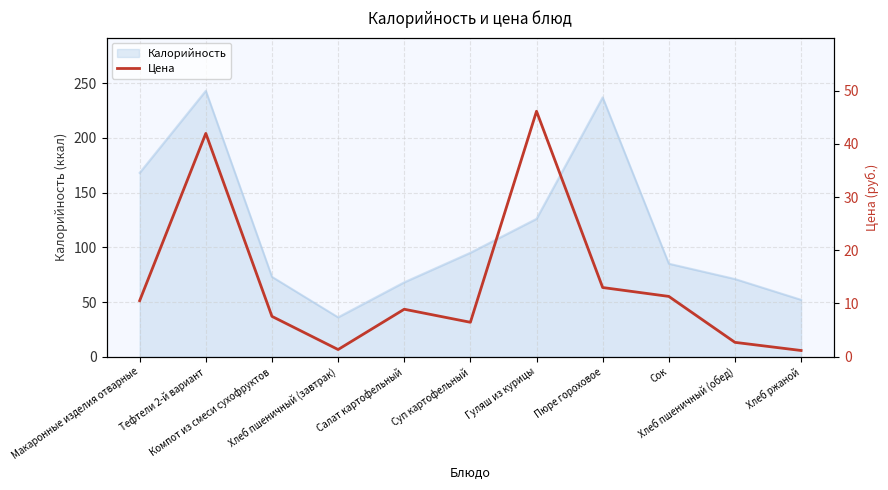

The chart shows a value of 1.2 at Хлеб ржаной. True or false?

True